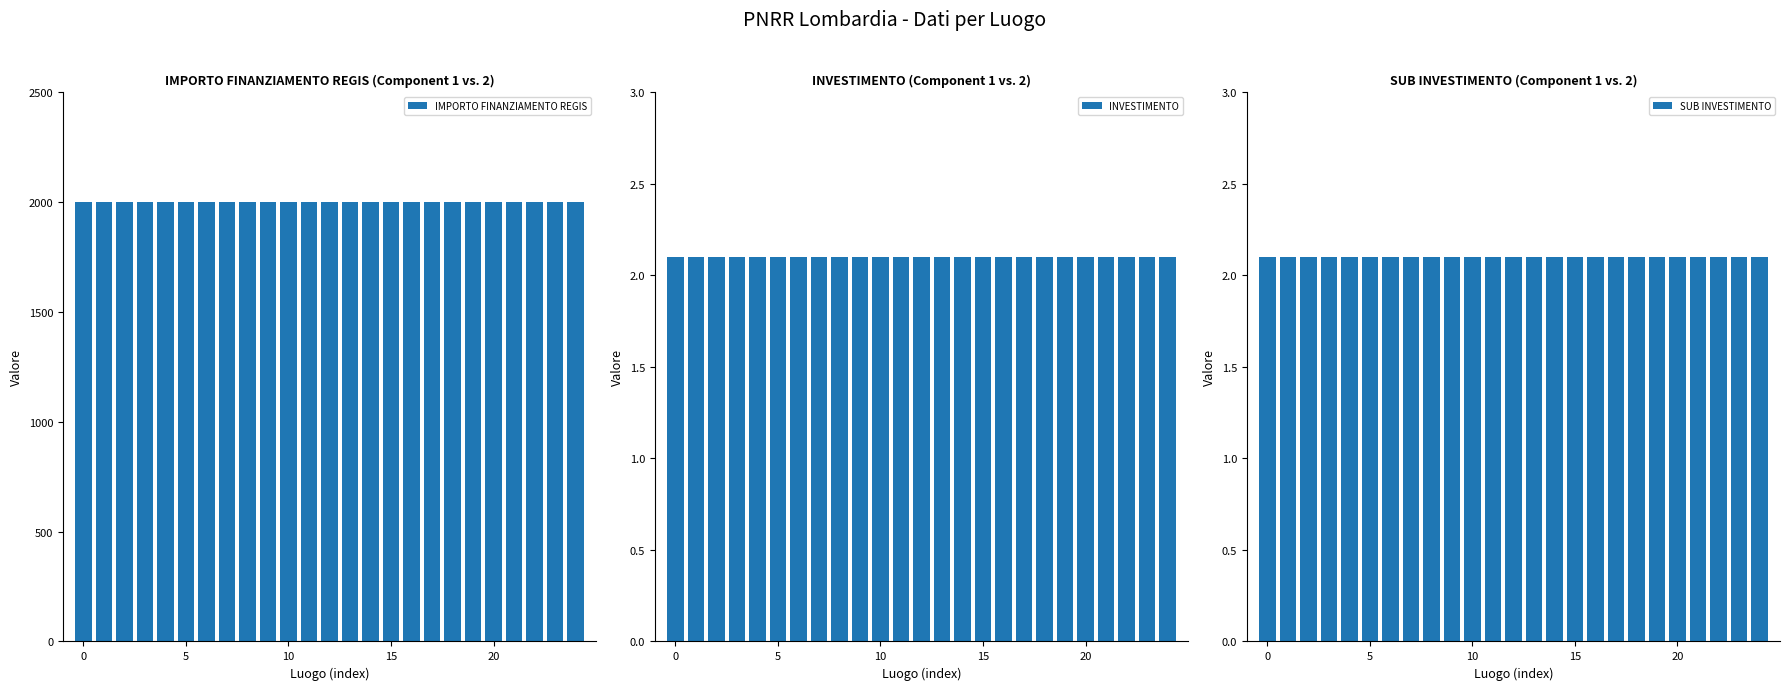

At 6, list the series in order from largest to smallest.

IMPORTO FINANZIAMENTO REGIS, INVESTIMENTO, SUB INVESTIMENTO